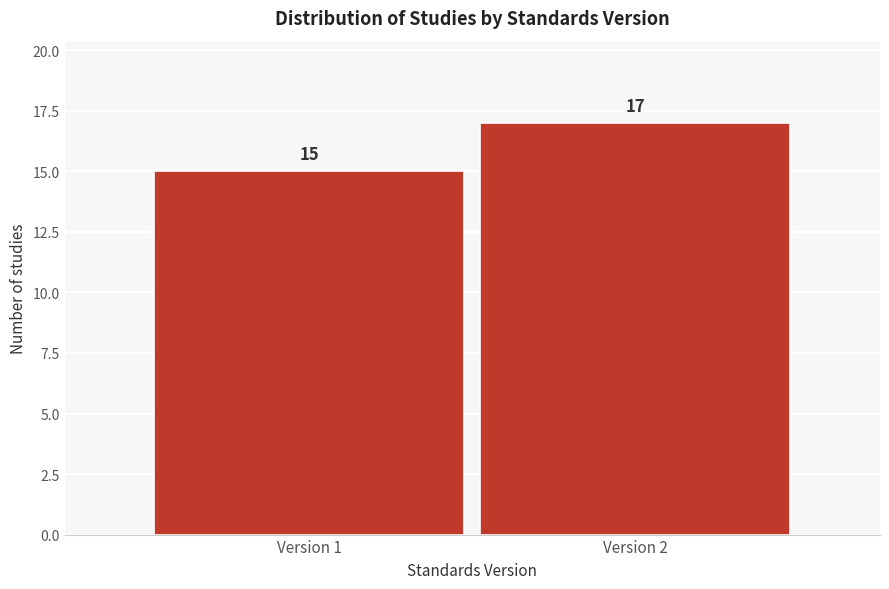

Reading left to right, list all the values displayed in this chart.

Version 1=15	Version 2=17